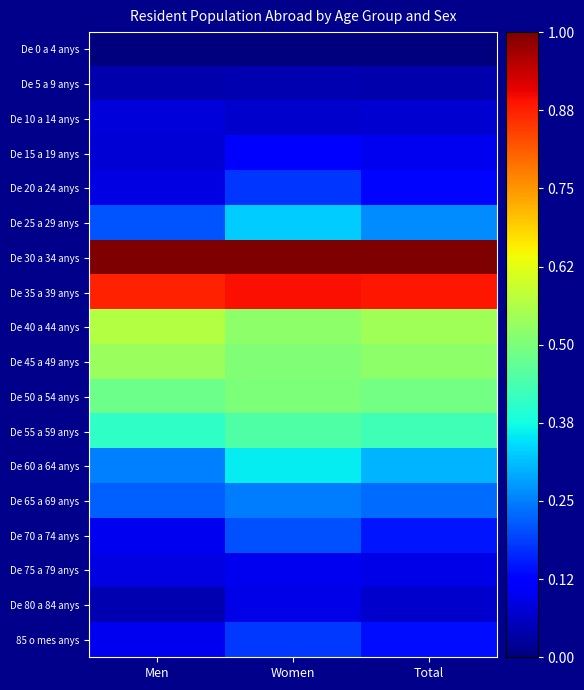

Which series has the largest total across all categories?

De 30 a 34 anys